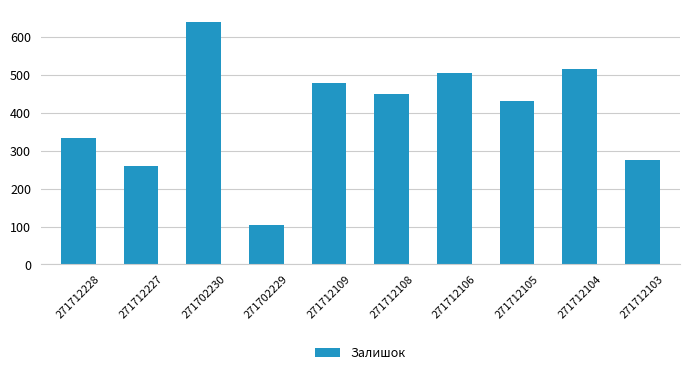

What is the minimum value shown in the chart?

105